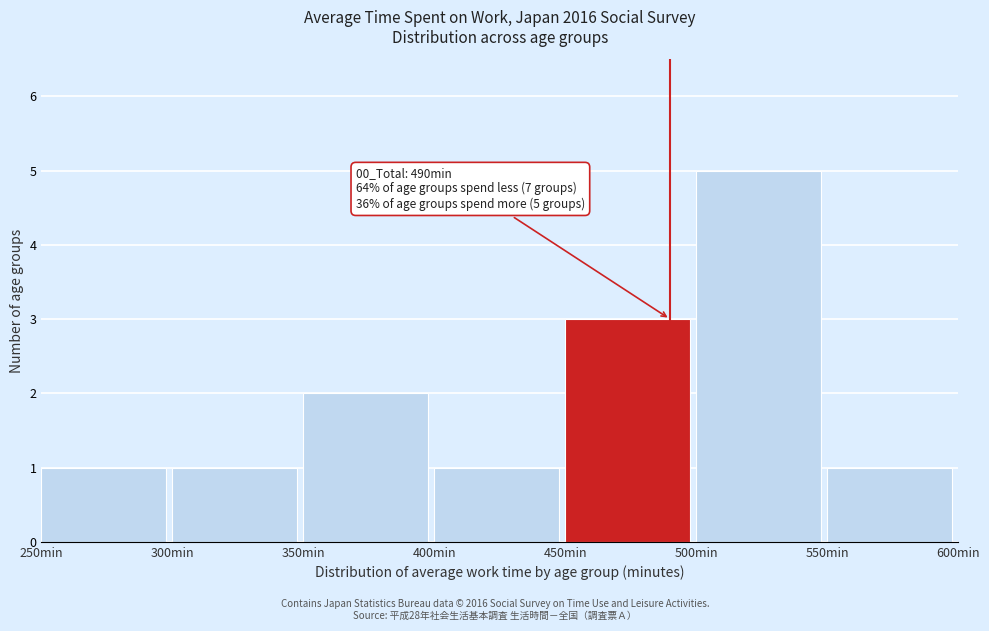

Over which range of the x-axis is the bar tallest?

500 to 550